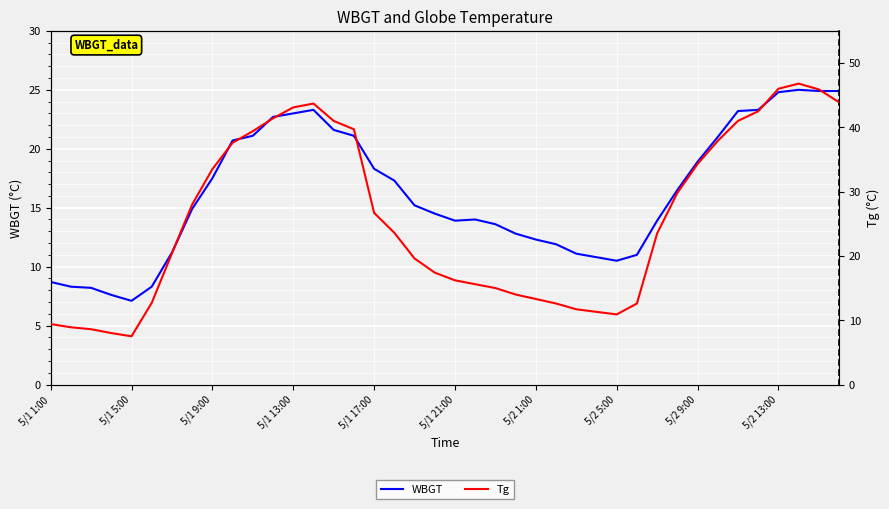

What is the difference between the second highest and minimum values in the Tg series?

38.5